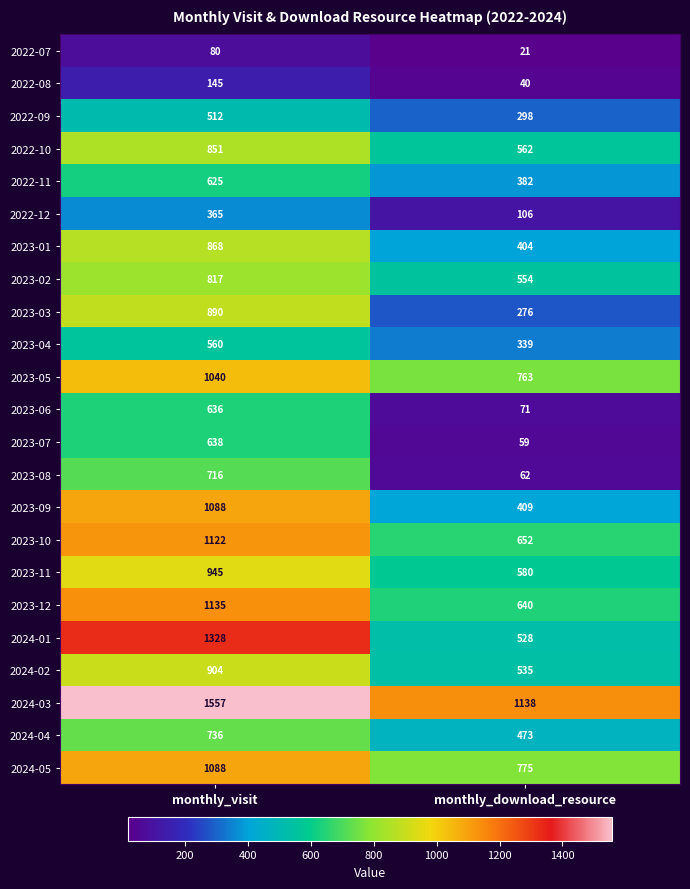

At which category does the chart reach its peak across all series?

monthly_visit